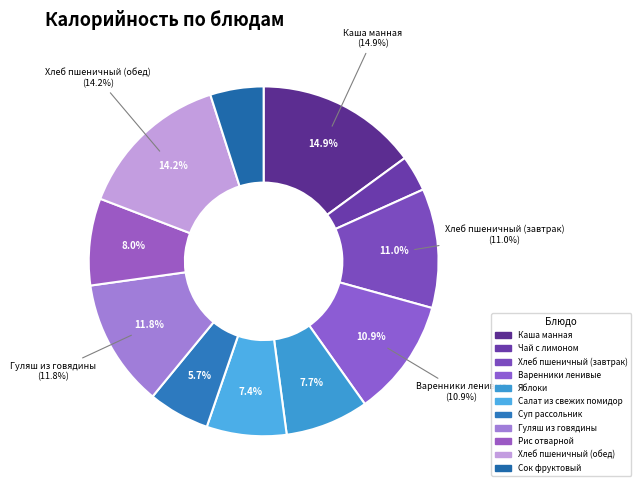

Does any single category account for the majority?

No